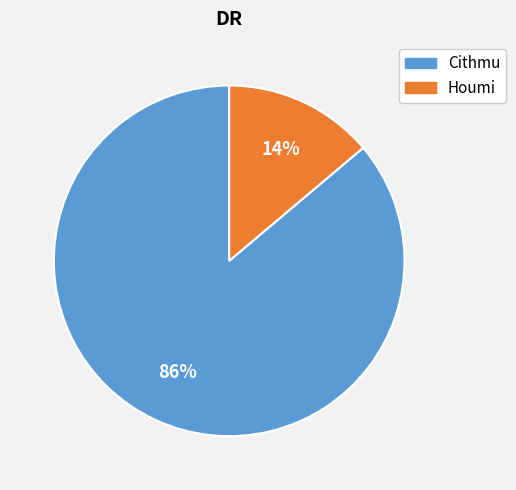

Which category has the smallest portion of the pie?

Houmi